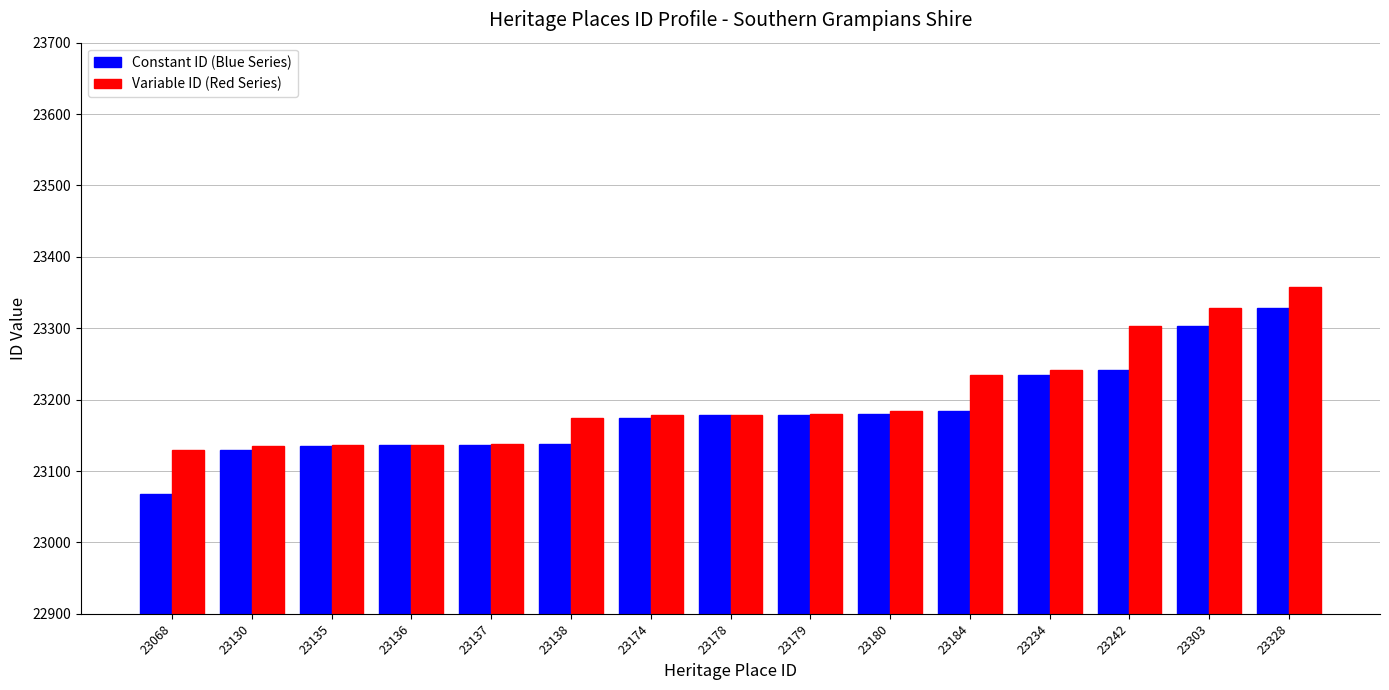

What is the difference between the maximum and second lowest values in the Constant ID (Blue Series) series?

198